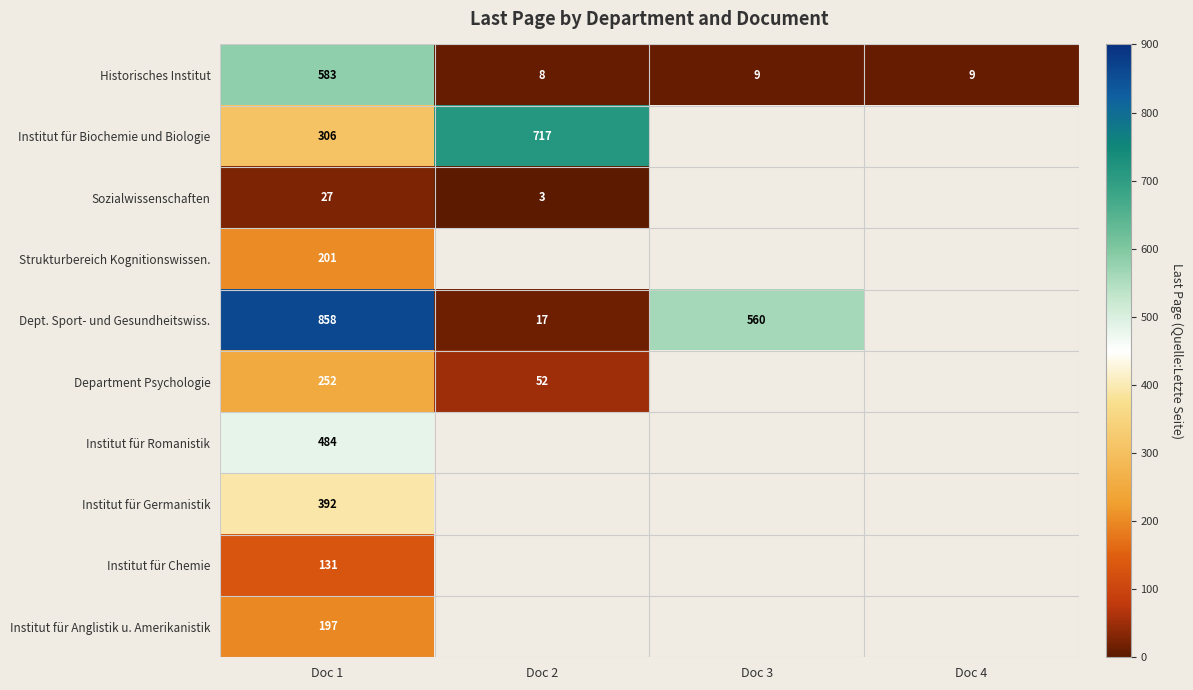

What is the total value across all series at Doc 1?

3431